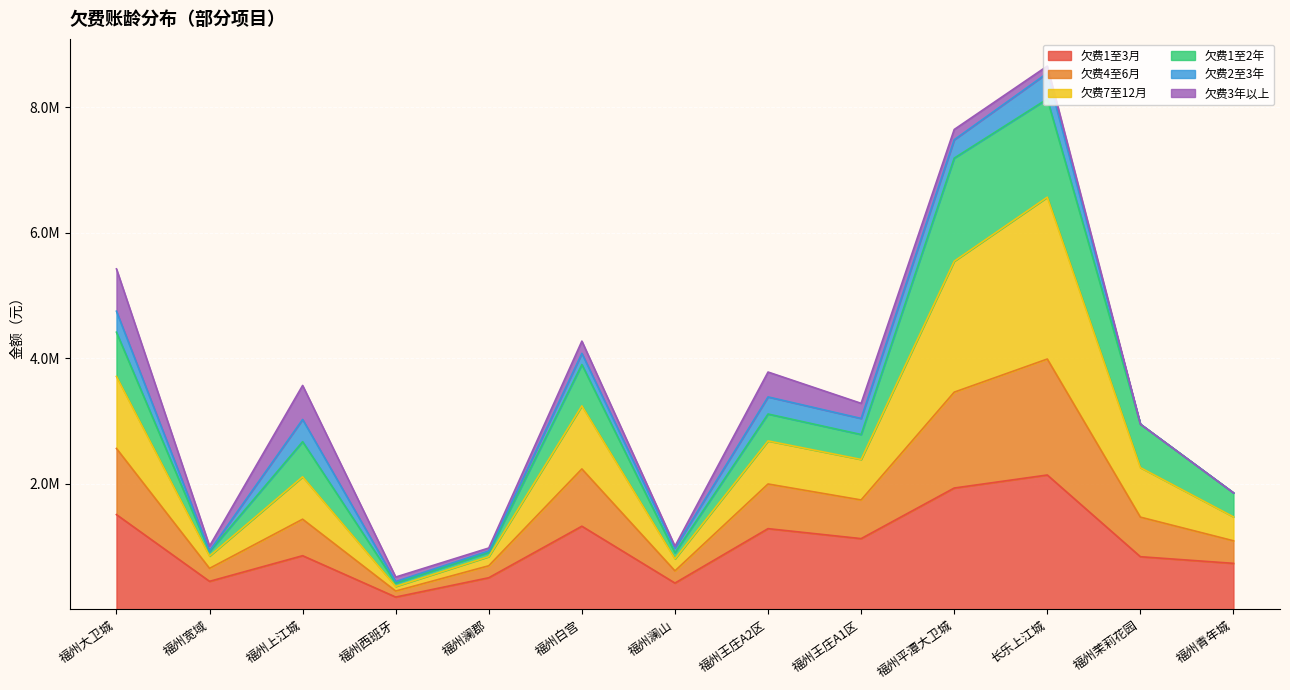

True or false: 欠费4至6月 has more than 0 points higher than both neighbors.

True